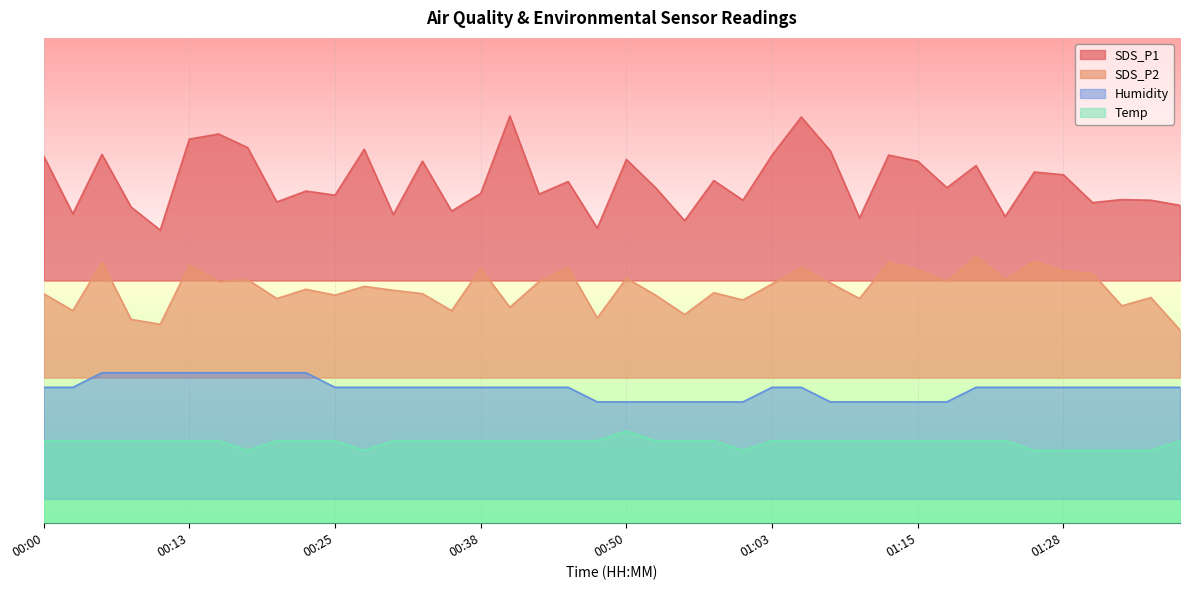

Where is SDS_P2 nearest to the value 47?

00:25